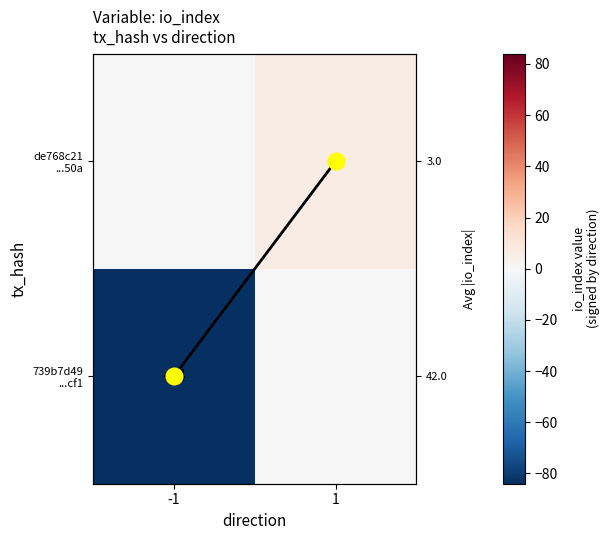

Is the value of 739b7d49 ...cf1 at -1 greater than the value of io_index path at 1?

No